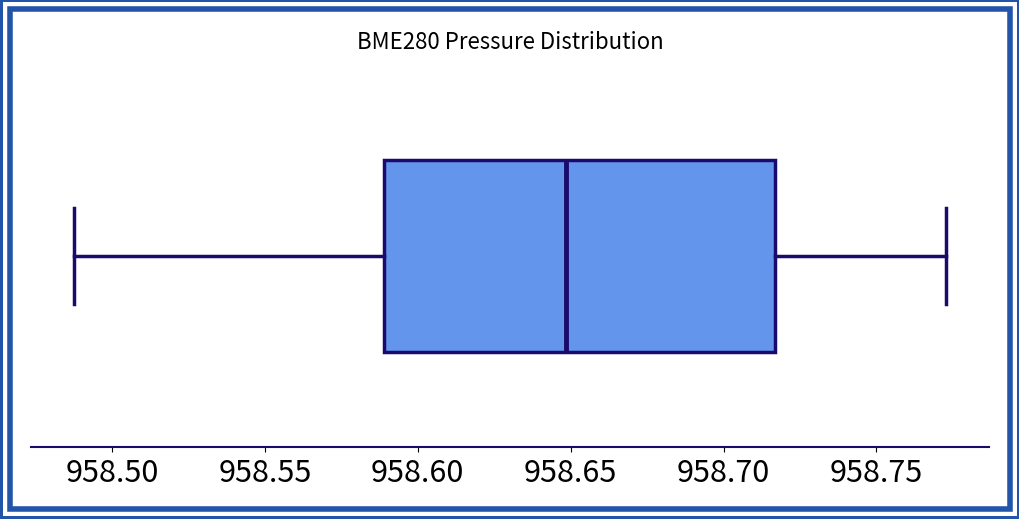

Read this box plot against the x-axis: the position of the median line, the range covered by the box, and the ends of both whiskers. The values are not printed on the chart, so give them approximately, as read against the axis.

median 958.650, box 958.590 to 958.715, whiskers 958.490 to 958.775